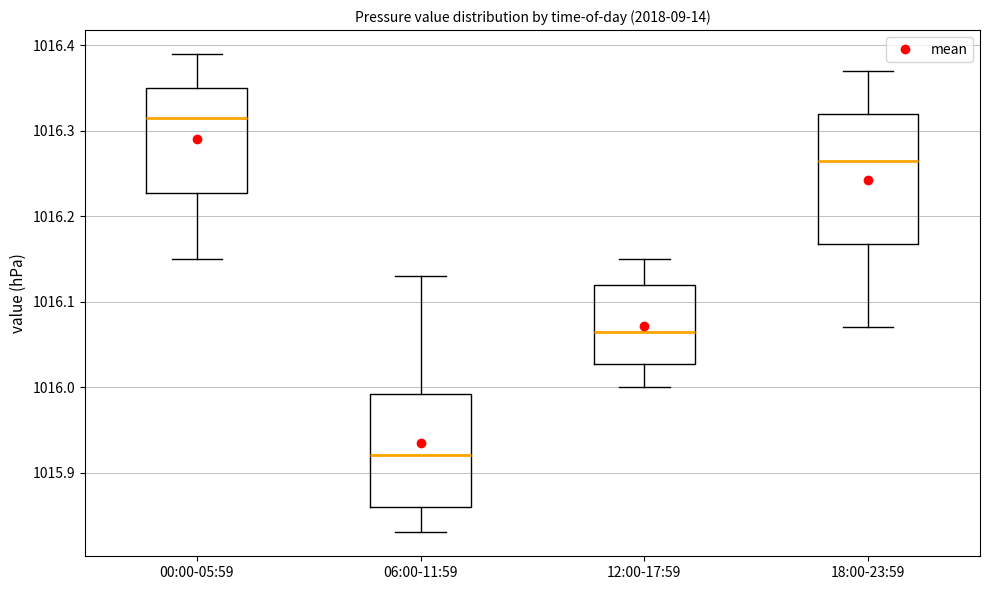

Reading left to right, transcribe this box plot: for each box, give where its median line is, the range the box spans, and where its two whiskers end, as read against the y-axis. The values are not printed on the chart, so give them approximately, as read against the axis.

00:00-05:59: median 1016.32, box 1016.23 to 1016.35, whiskers 1016.15 to 1016.39
06:00-11:59: median 1015.92, box 1015.86 to 1015.99, whiskers 1015.83 to 1016.13
12:00-17:59: median 1016.07, box 1016.03 to 1016.12, whiskers 1016.00 to 1016.15
18:00-23:59: median 1016.27, box 1016.17 to 1016.32, whiskers 1016.07 to 1016.37